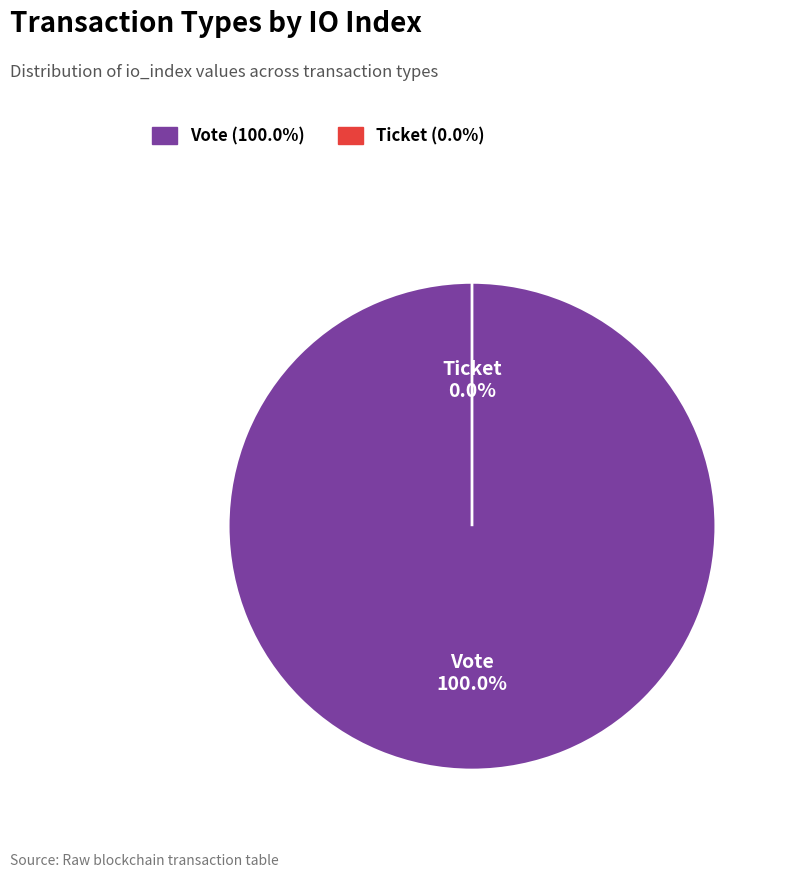

How many slices are in this pie chart?

2